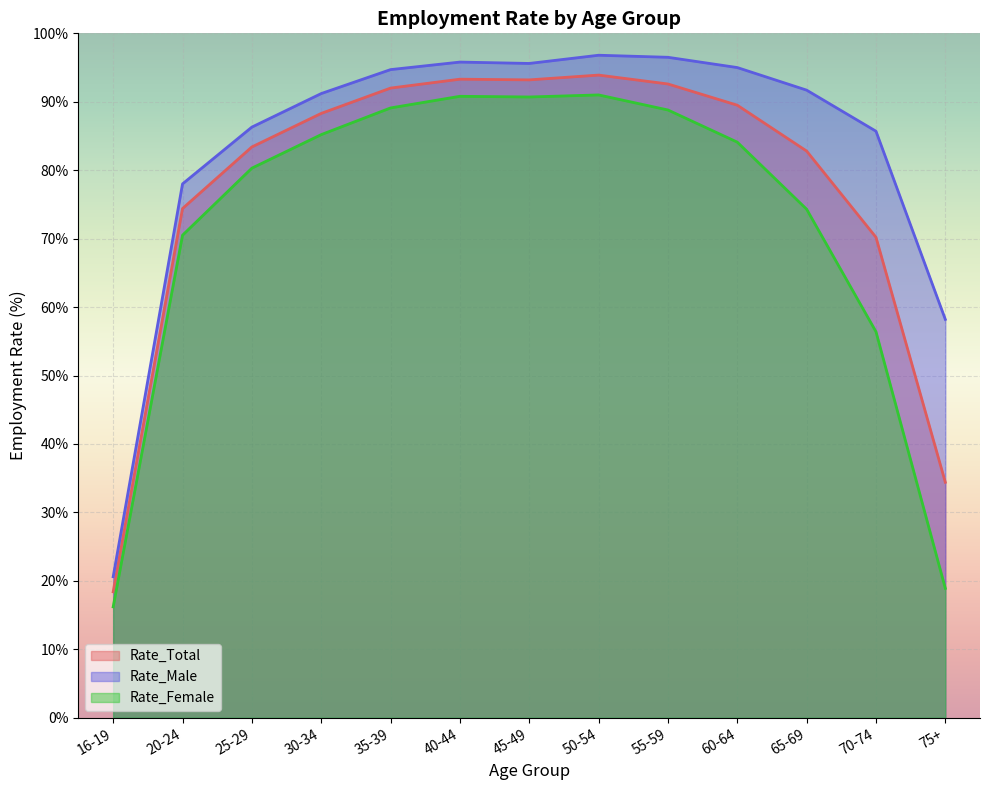

Where is the first local minimum for Rate_Female?

45-49